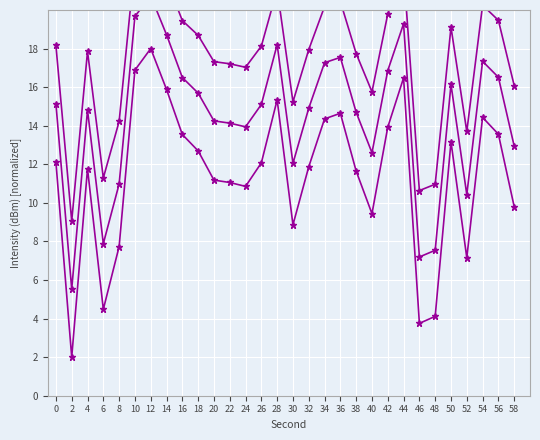

What is the difference between the second highest and minimum values in the second_scaled series?

13.4